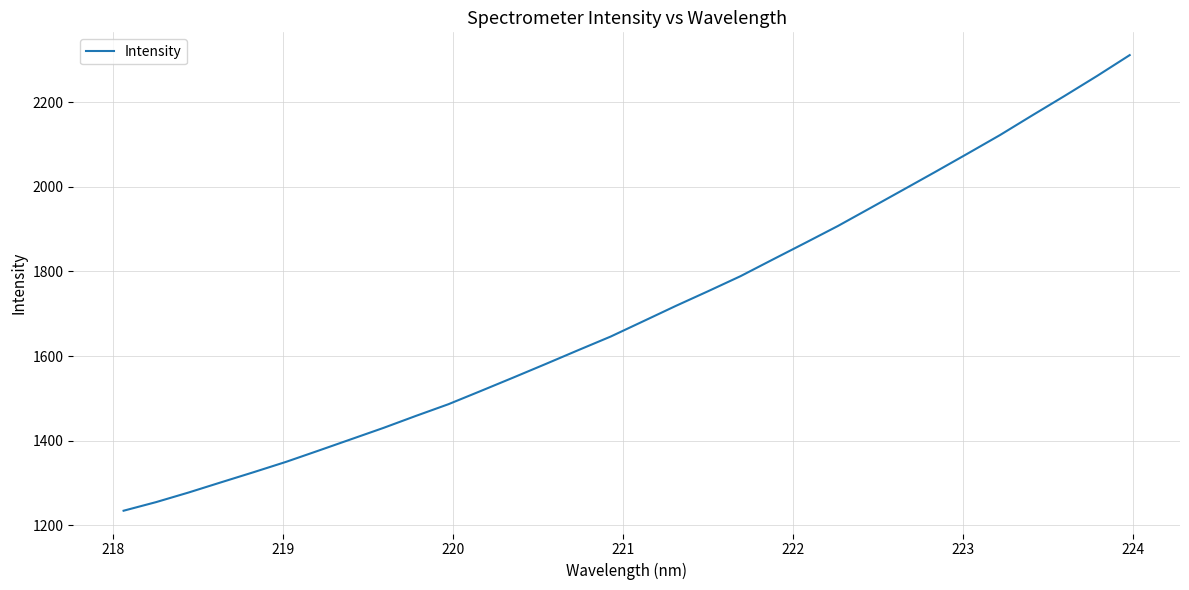

What is the smallest value displayed?

1233.9